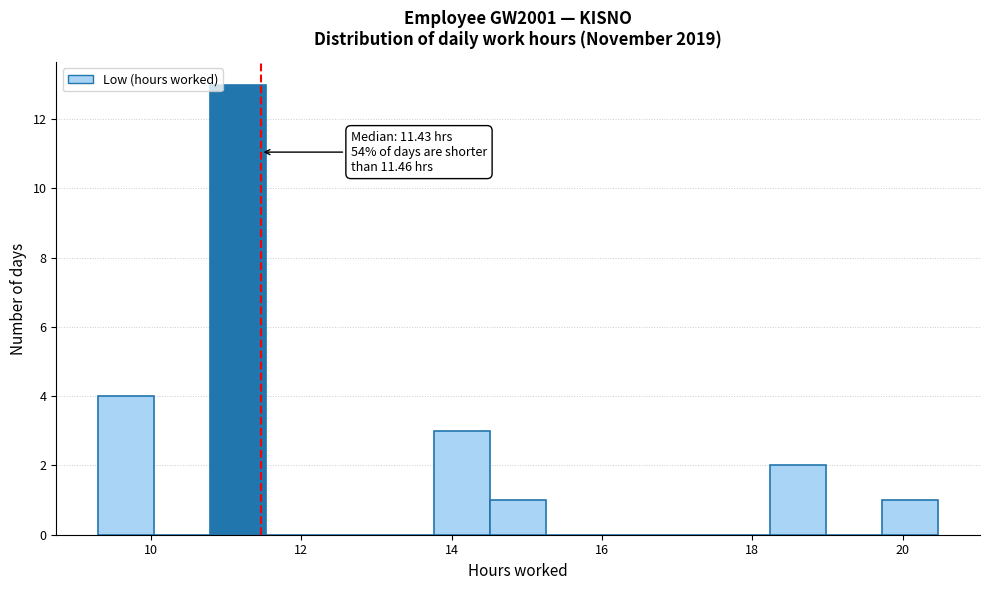

Around what value on the x-axis is the tallest bar? Give the approximate position of its centre, as read against the axis.

11.2